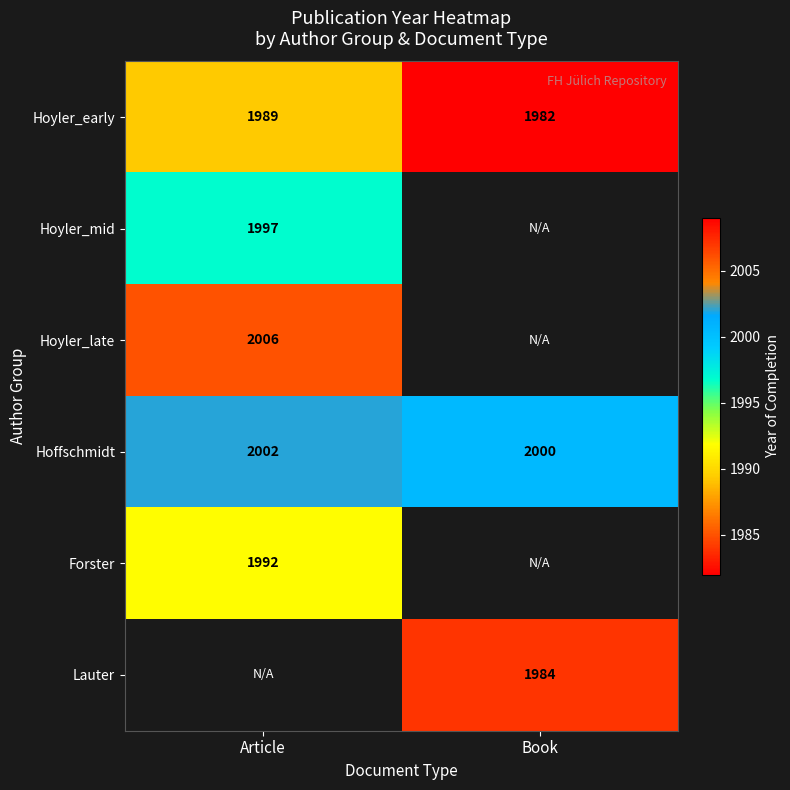

Which has a higher value, Book or Article?

Article